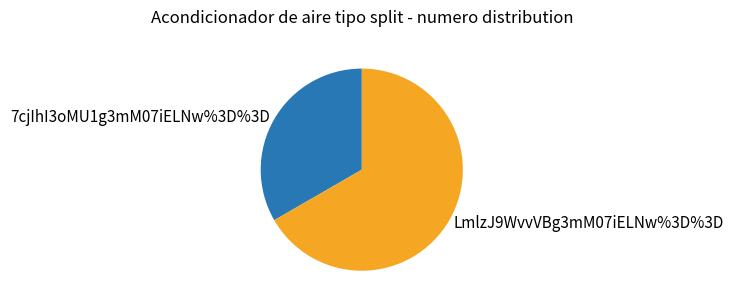

Which category has the biggest portion of the pie?

LmlzJ9WvvVBg3mM07iELNw%3D%3D